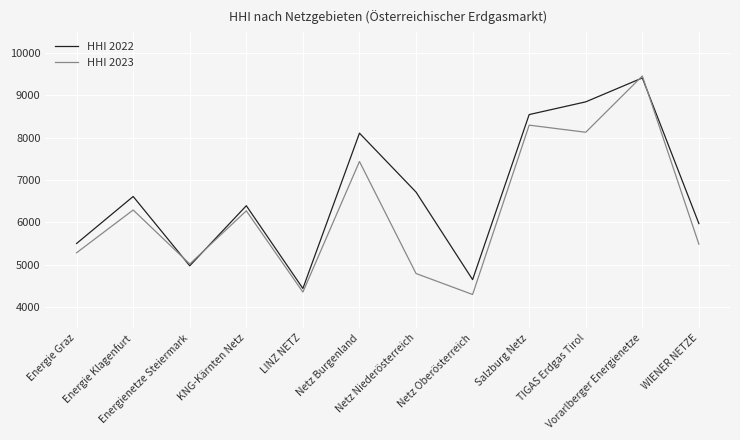

Rank the series by their average value, from highest to lowest.

HHI 2022, HHI 2023